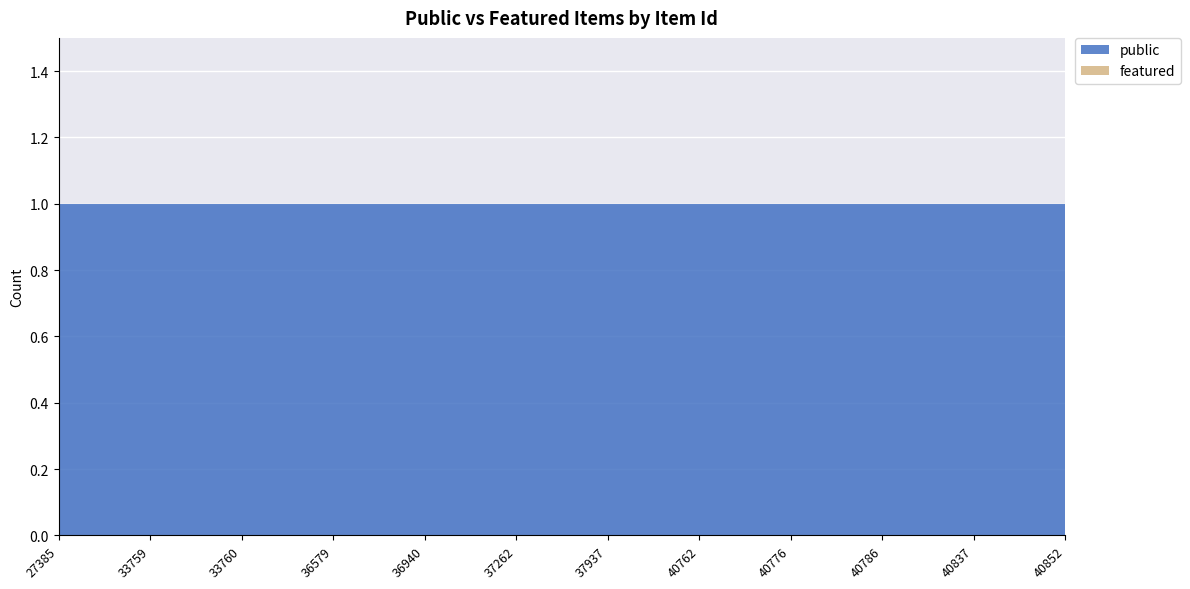

Reading left to right, list all the values displayed in this chart.

public: 27385=1	33759=1	33760=1	36579=1	36940=1	37262=1	37937=1	40762=1	40776=1	40786=1	40837=1	40852=1
featured: 27385=0	33759=0	33760=0	36579=0	36940=0	37262=0	37937=0	40762=0	40776=0	40786=0	40837=0	40852=0